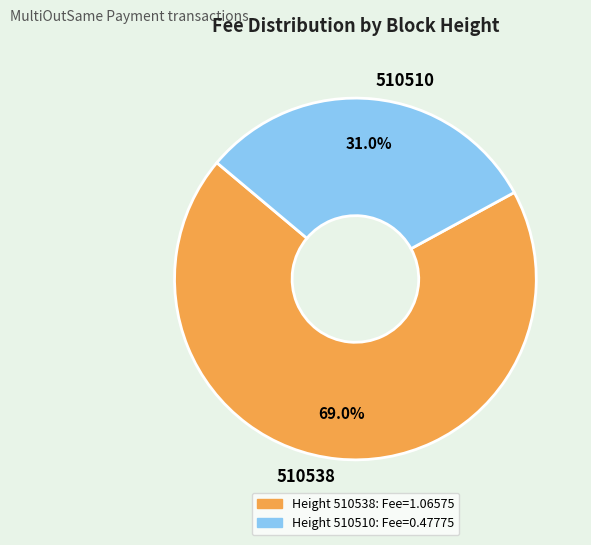

Which slice is the largest?

510538